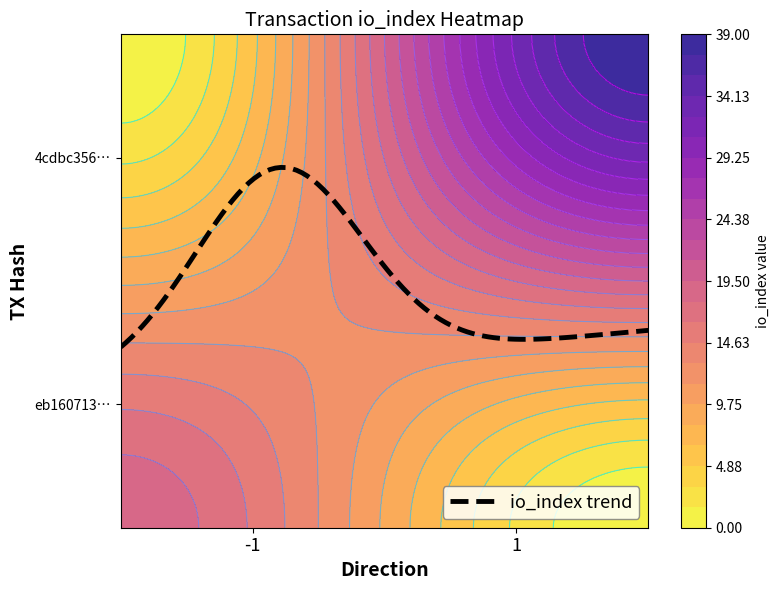

What is the sum of all 4cdbc356bade90399aac048800422b5c6cdd72f values?

40